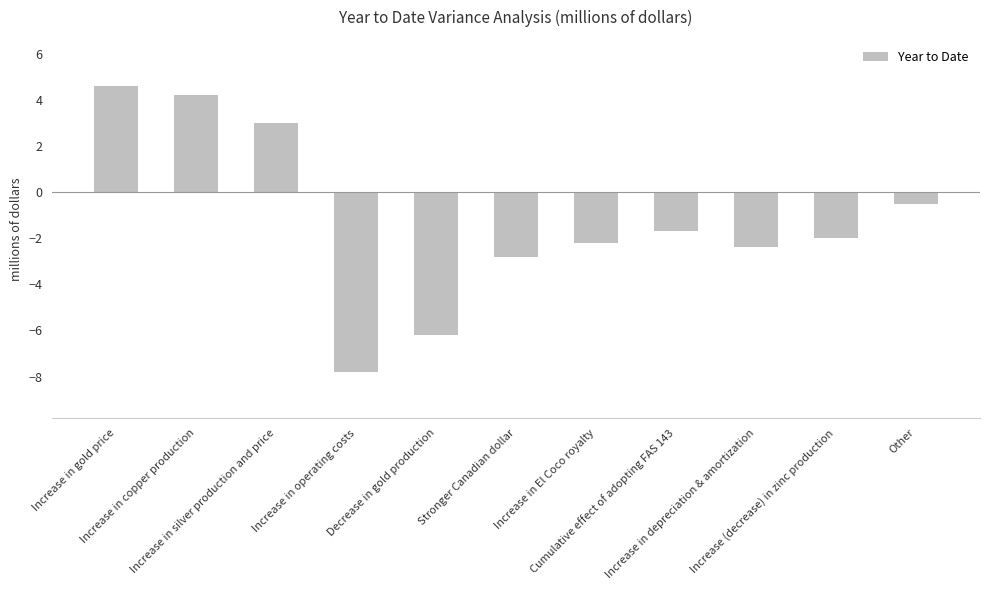

What is the label of the 2nd bar from the right?

Increase (decrease) in zinc production